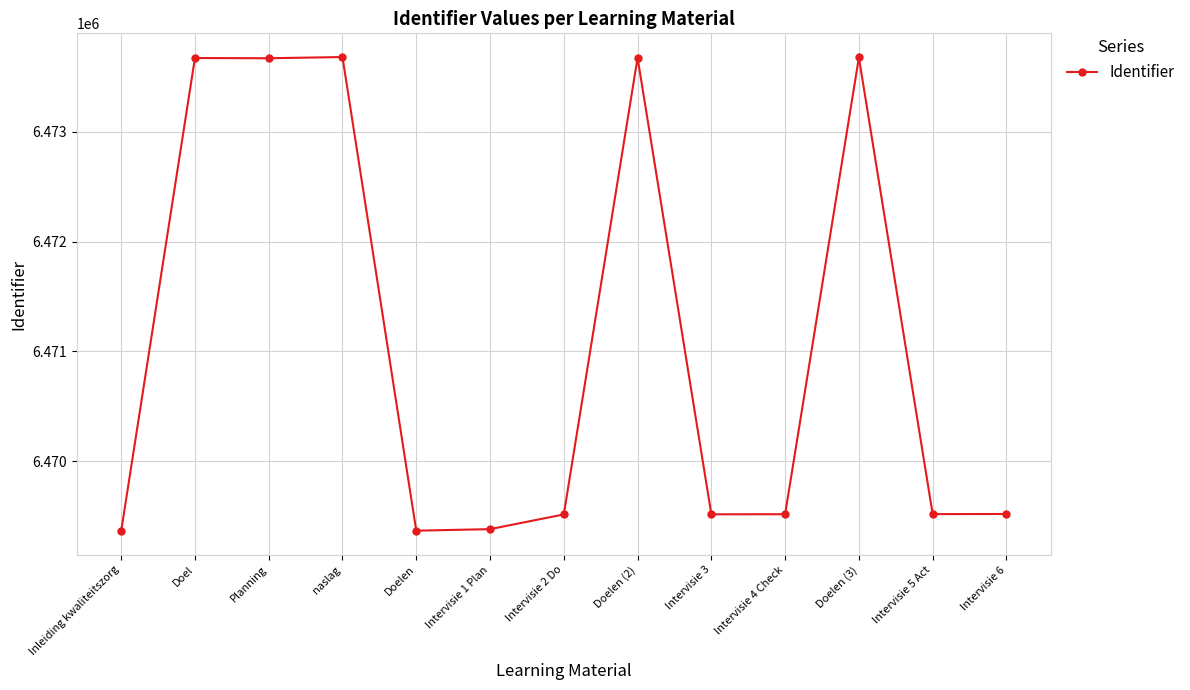

Which has a higher value, Doel or Inleiding kwaliteitszorg?

Doel